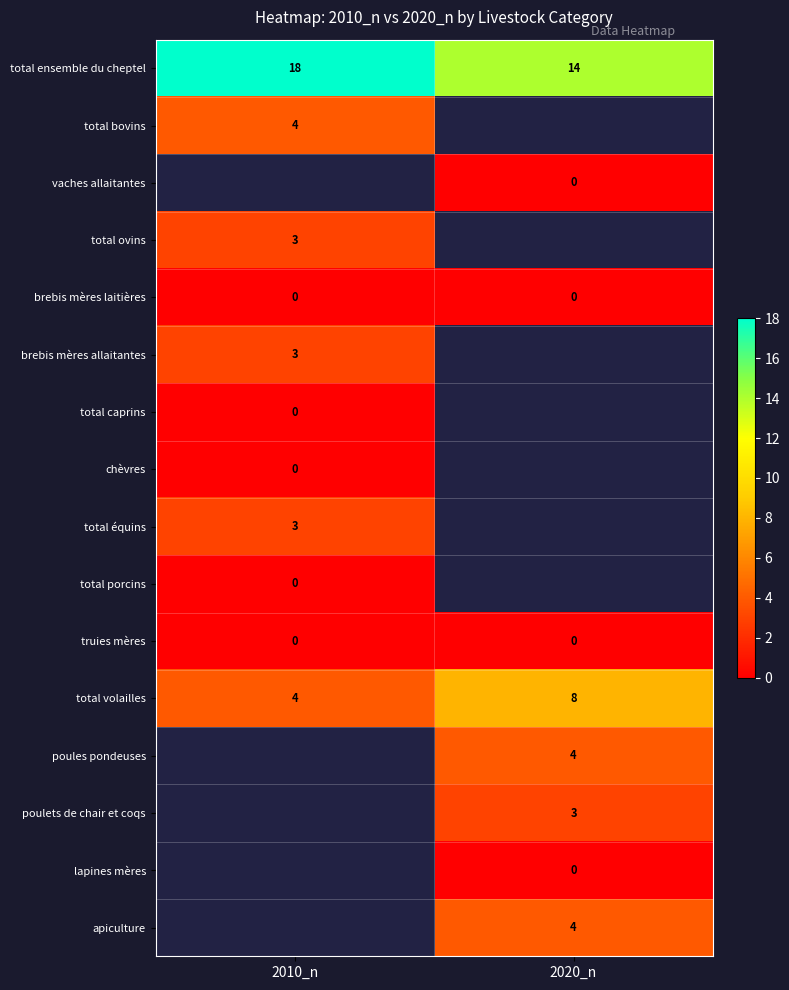

Is it true that total bovins equals 5 at 2010_n?

False